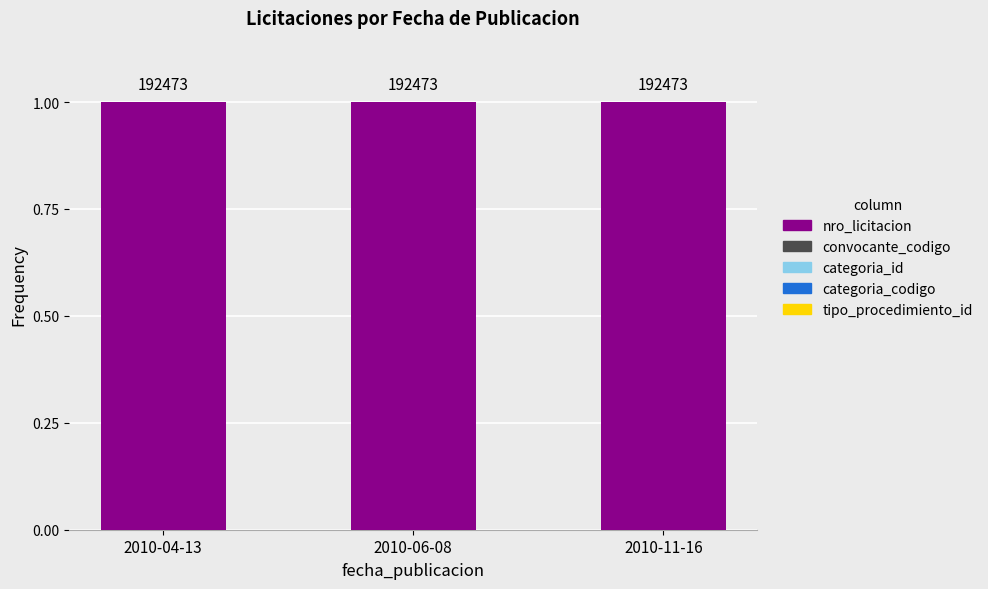

Is it true that nro_licitacion equals 1.0 at 2010-11-16?

True